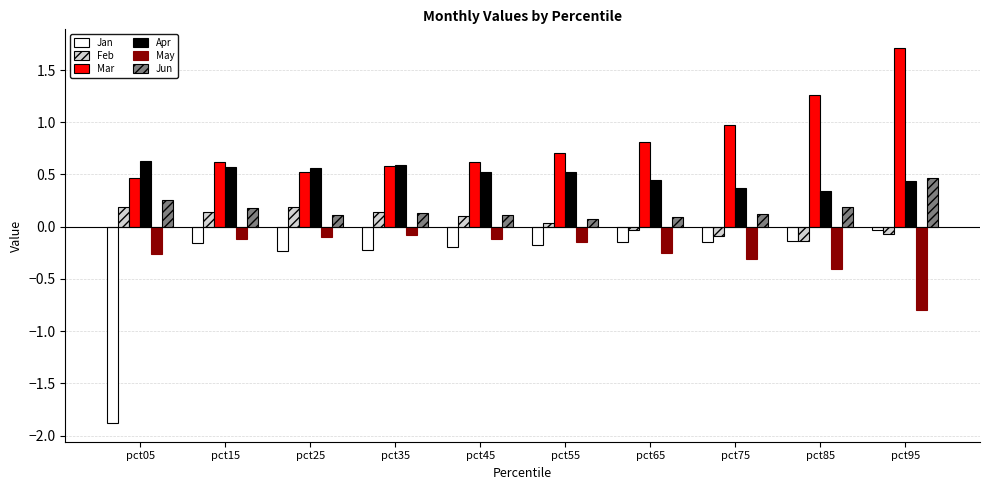

What is the difference between the highest and lowest values at pct25?

0.8